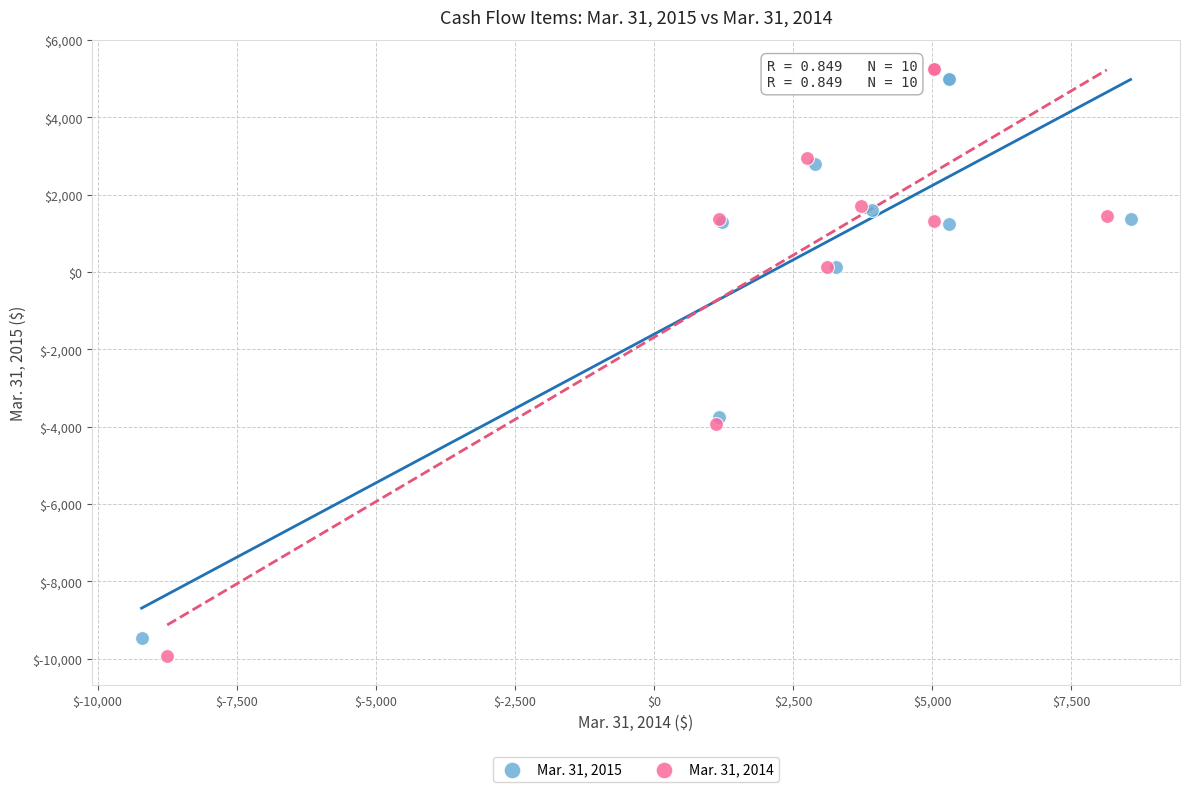

What are all the series names shown in the legend?

Mar. 31, 2015, Mar. 31, 2014